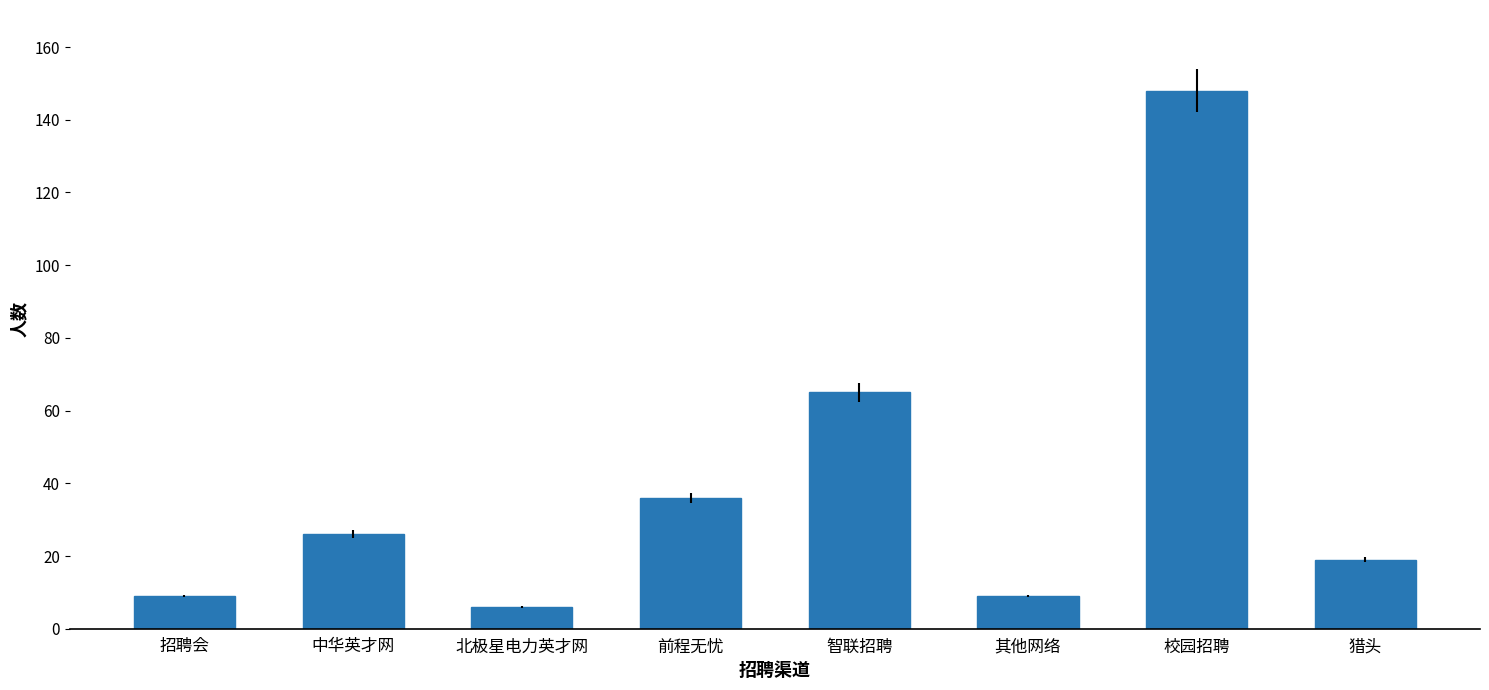

What is the ratio of the value at 智联招聘 to the value at 招聘会?

7.2